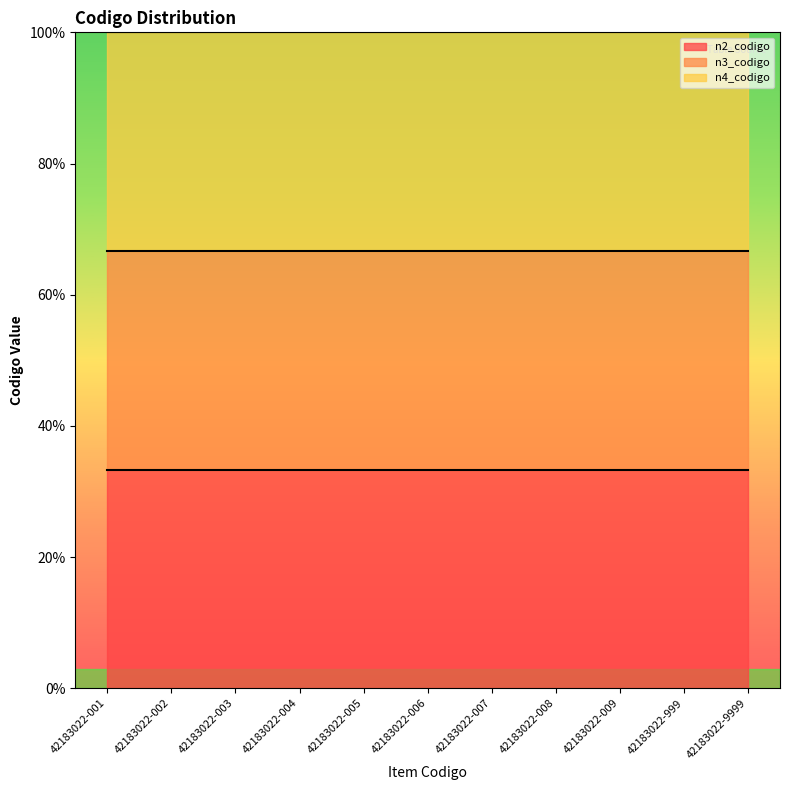

True or false: n2_codigo_line has a value of 10.7 at 42183022-004.

False